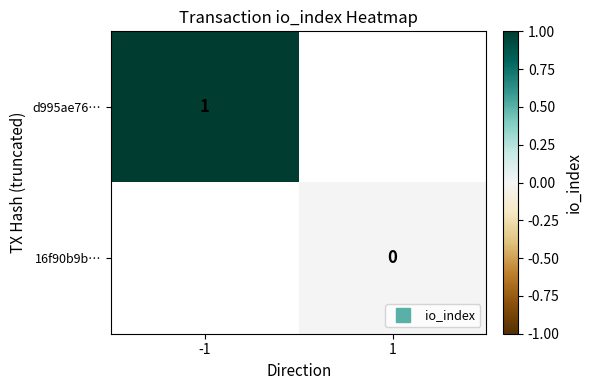

The d995ae76… series shows 1.0 at -1. True or false?

True